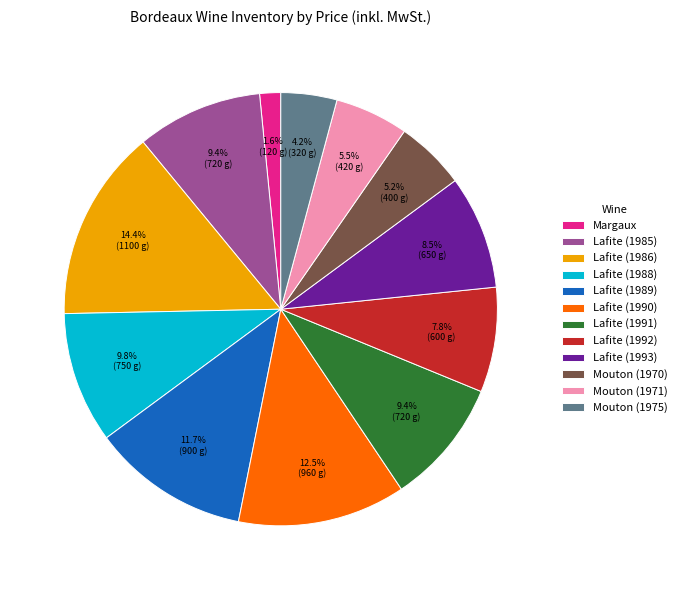

Which category has the smallest portion of the pie?

Margaux